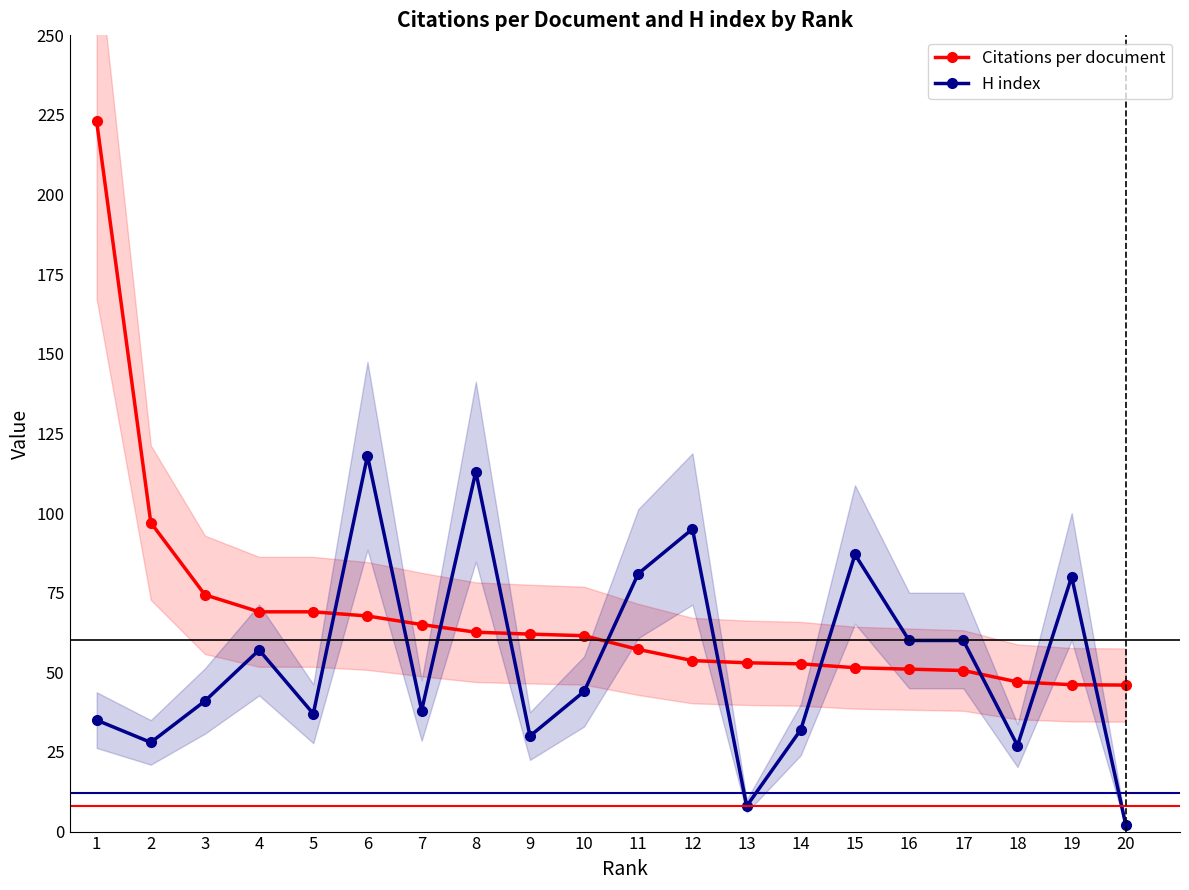

At how many categories does at least one series exceed 30?

20